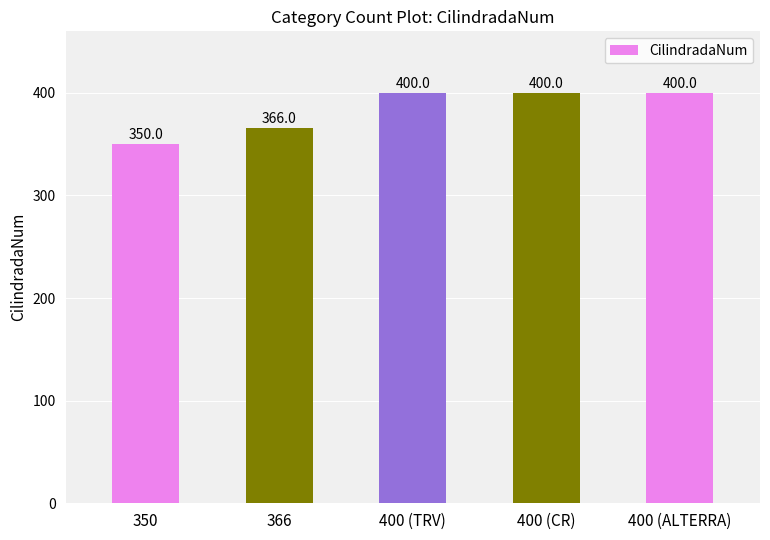

Approximately how many times larger is the value at 400 (CR) compared to 400 (TRV)?

1.0